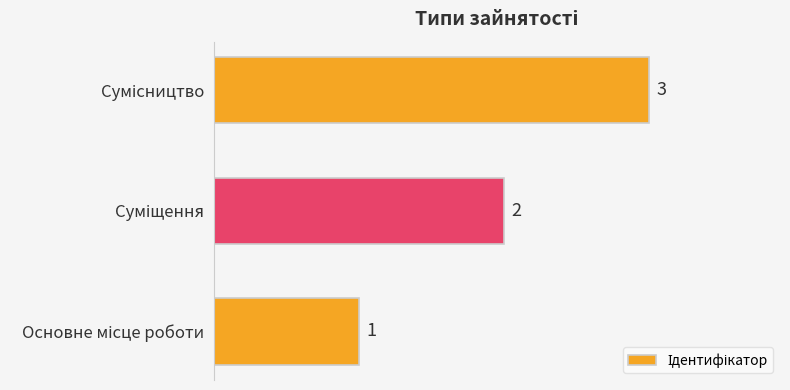

Count the values in the range 1 to 3.

3